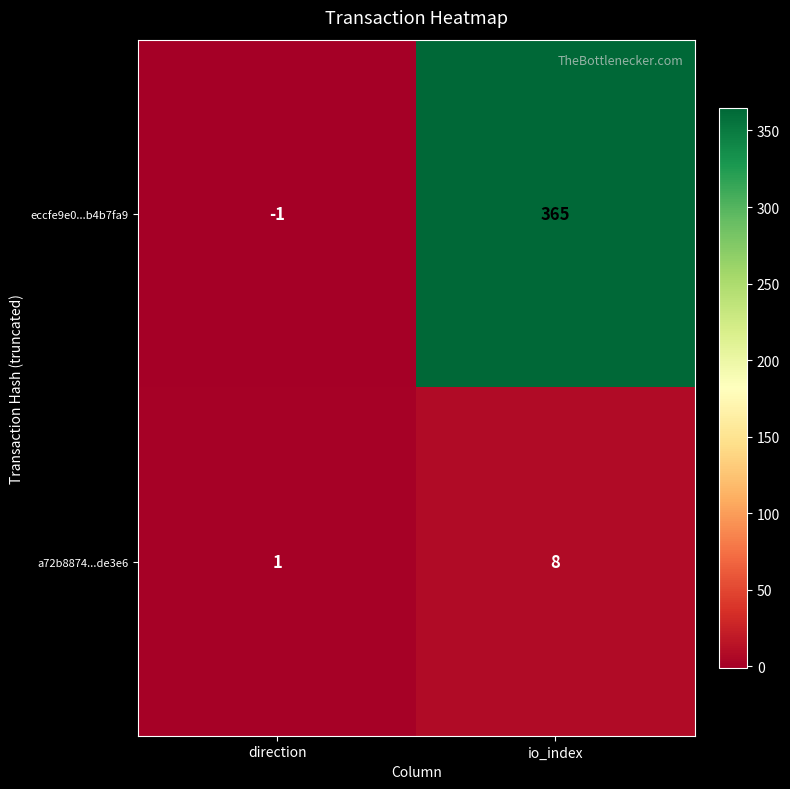

The value of eccfe9e0...b4b7fa9 at io_index is 365. True or false?

True